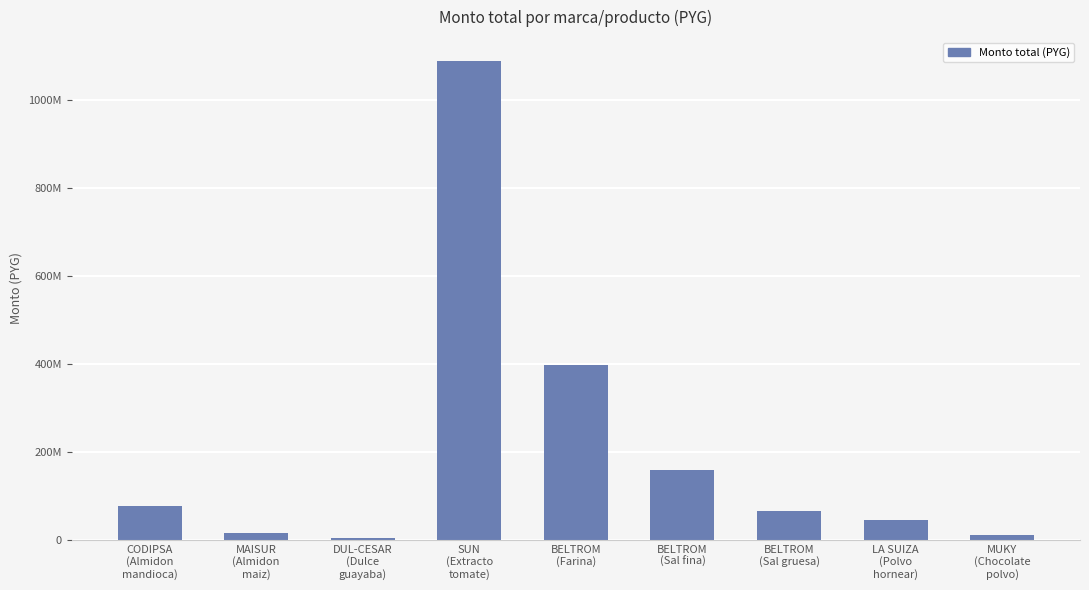

What is the ratio of the value at BELTROM
(Sal fina) to the value at LA SUIZA
(Polvo
hornear)?

3.4